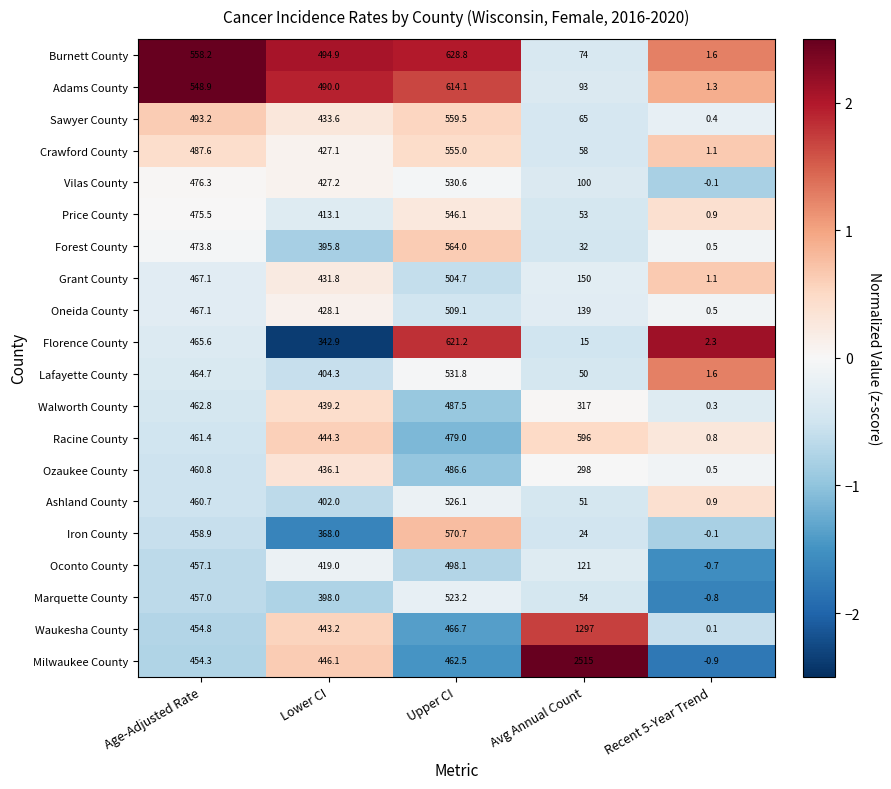

Is it true that Ozaukee County equals 486.6 at Upper CI?

True